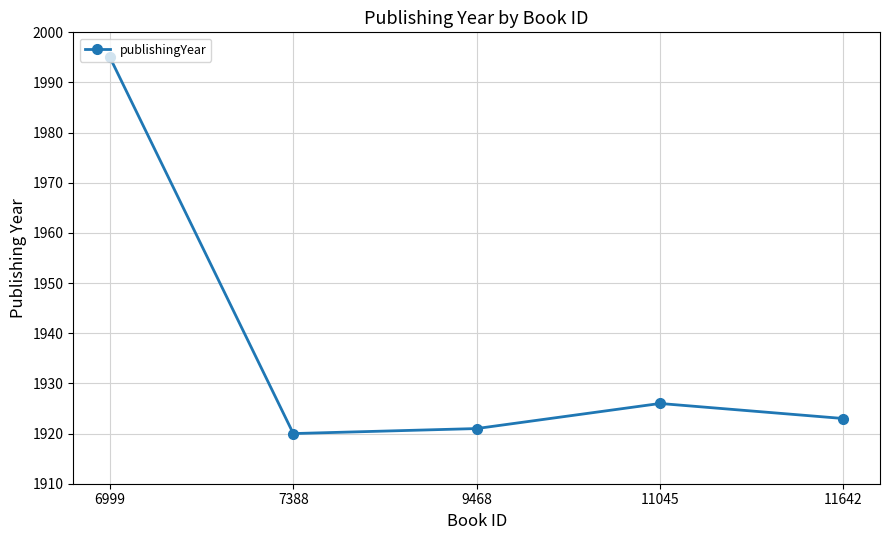

Read the value at 9468, to the nearest 5.

1920